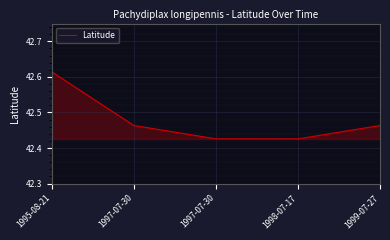

What is the sum of the values at 1998-07-17 and 1995-08-21?

85.0